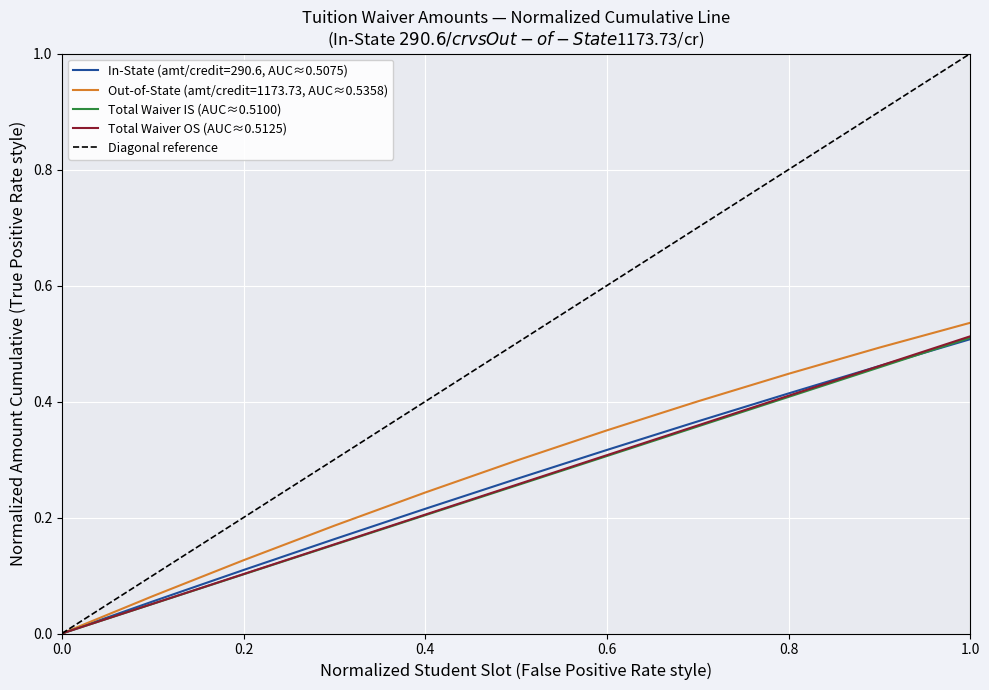

Which series has the largest total across all categories?

Diagonal reference